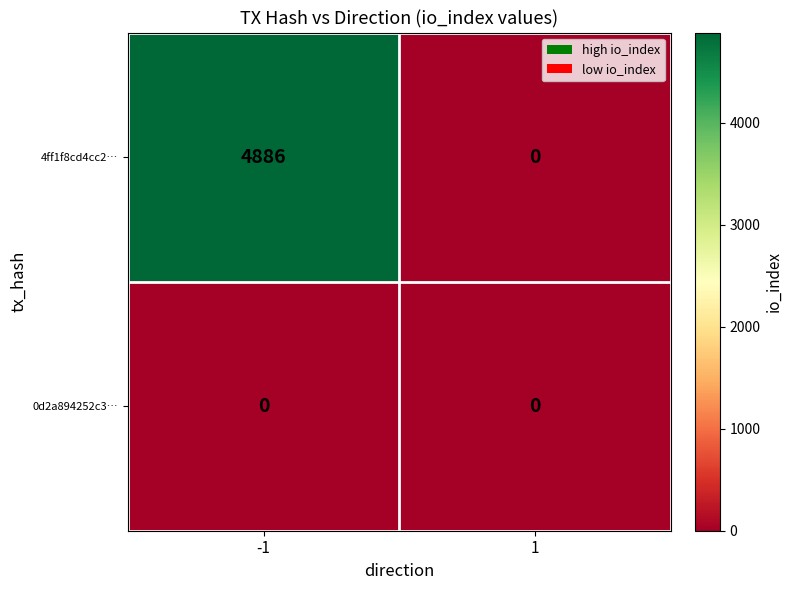

What is the average value of the 4ff1f8cd4cc2… series?

2443